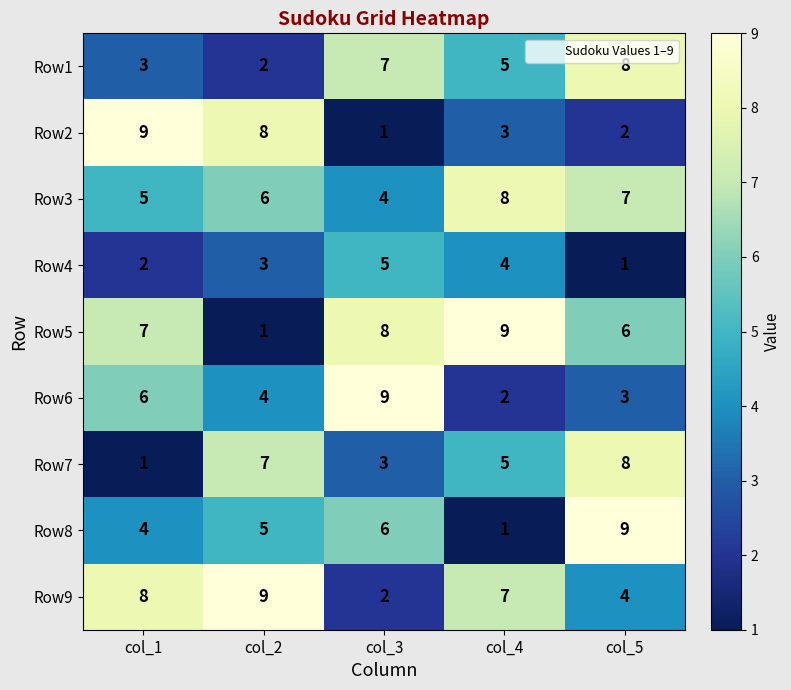

What is the difference between the maximum and second lowest values in the Row8 series?

5